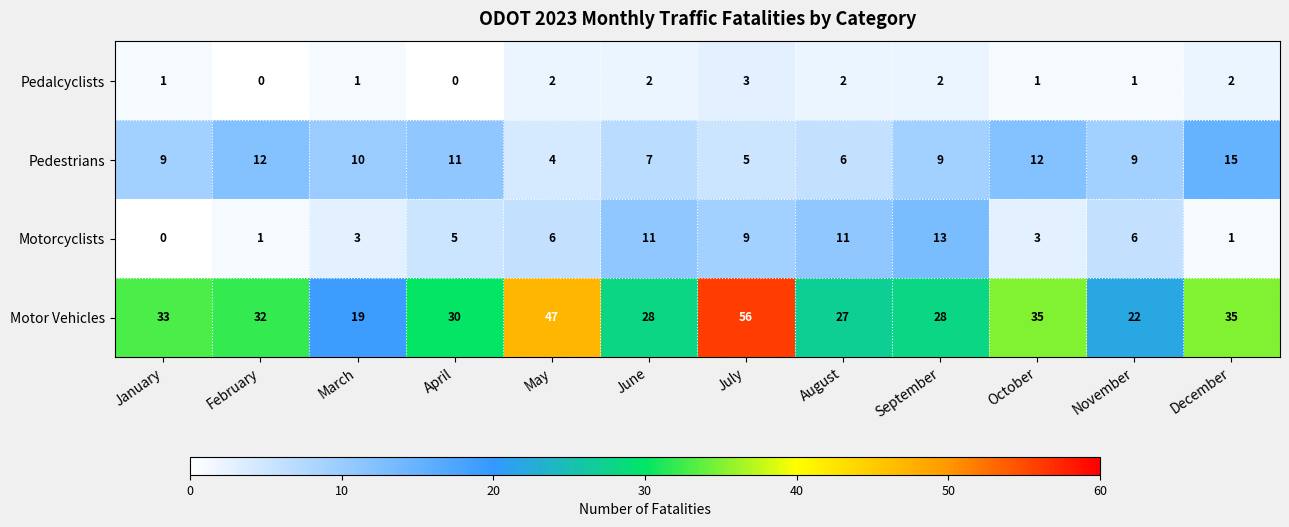

Which series has the widest spread of values?

Motor Vehicles